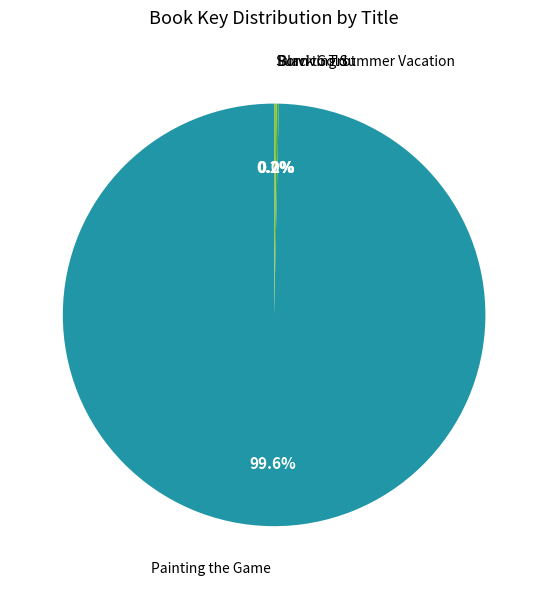

Is there a majority slice in this chart?

Yes